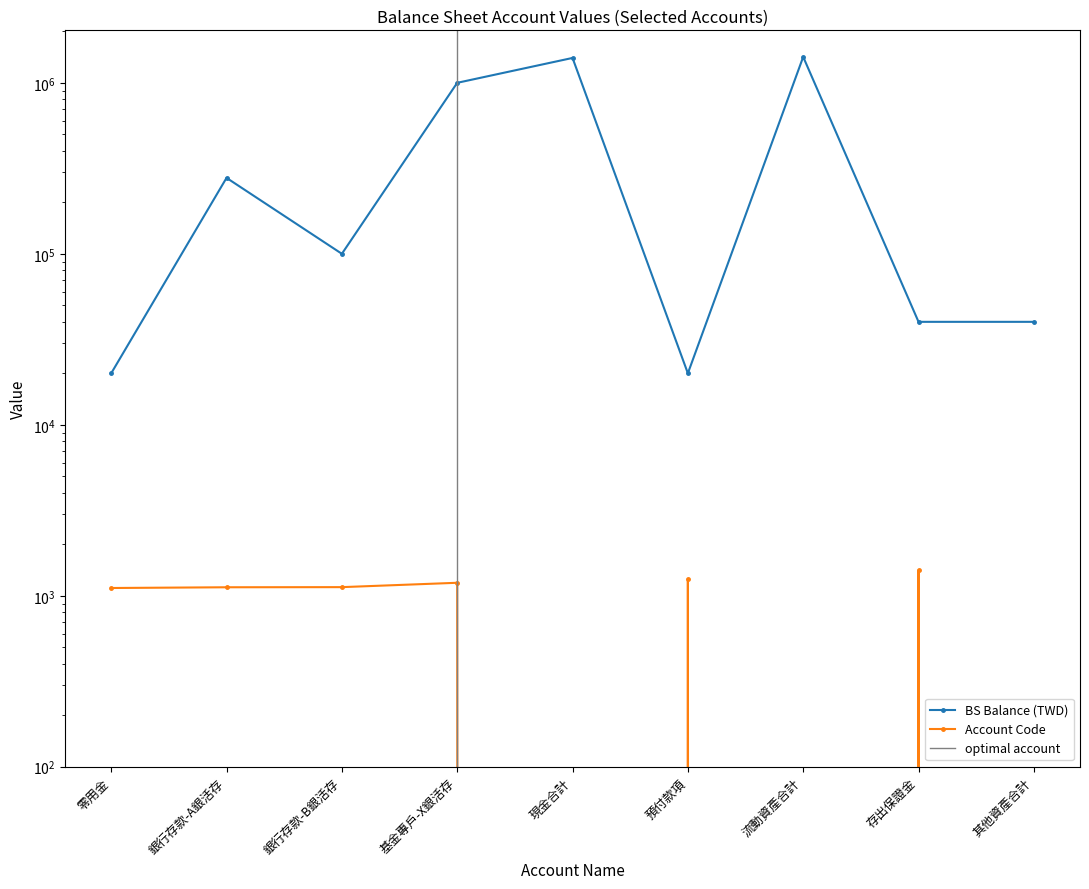

Is the value of BS Balance at 流動資產合計 greater than the value of Account Code at 預付款項?

Yes